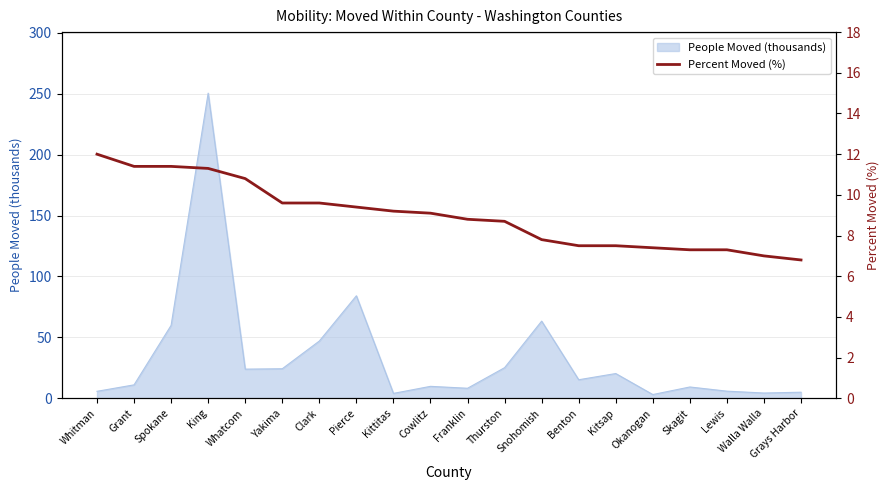

What is the maximum value shown in the chart?

12.0